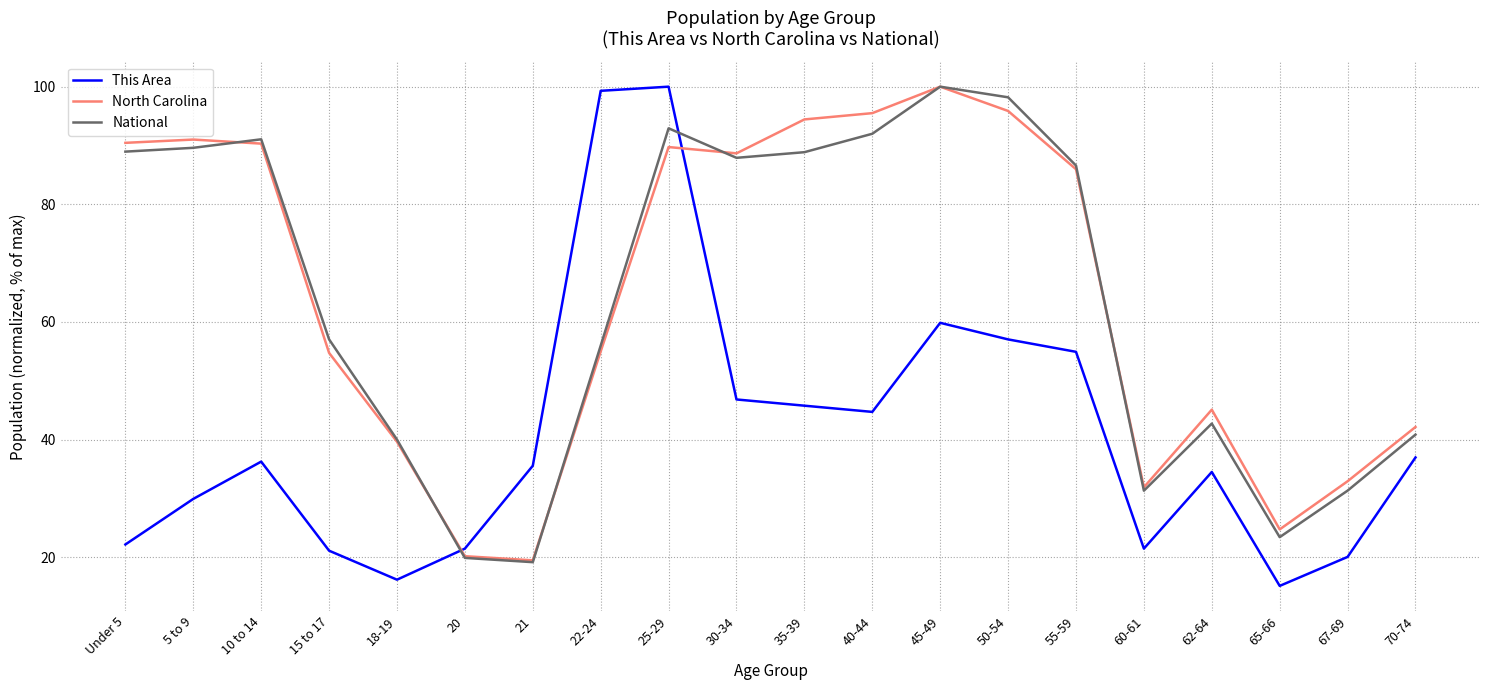

At which category does This Area reach its first local peak?

10 to 14